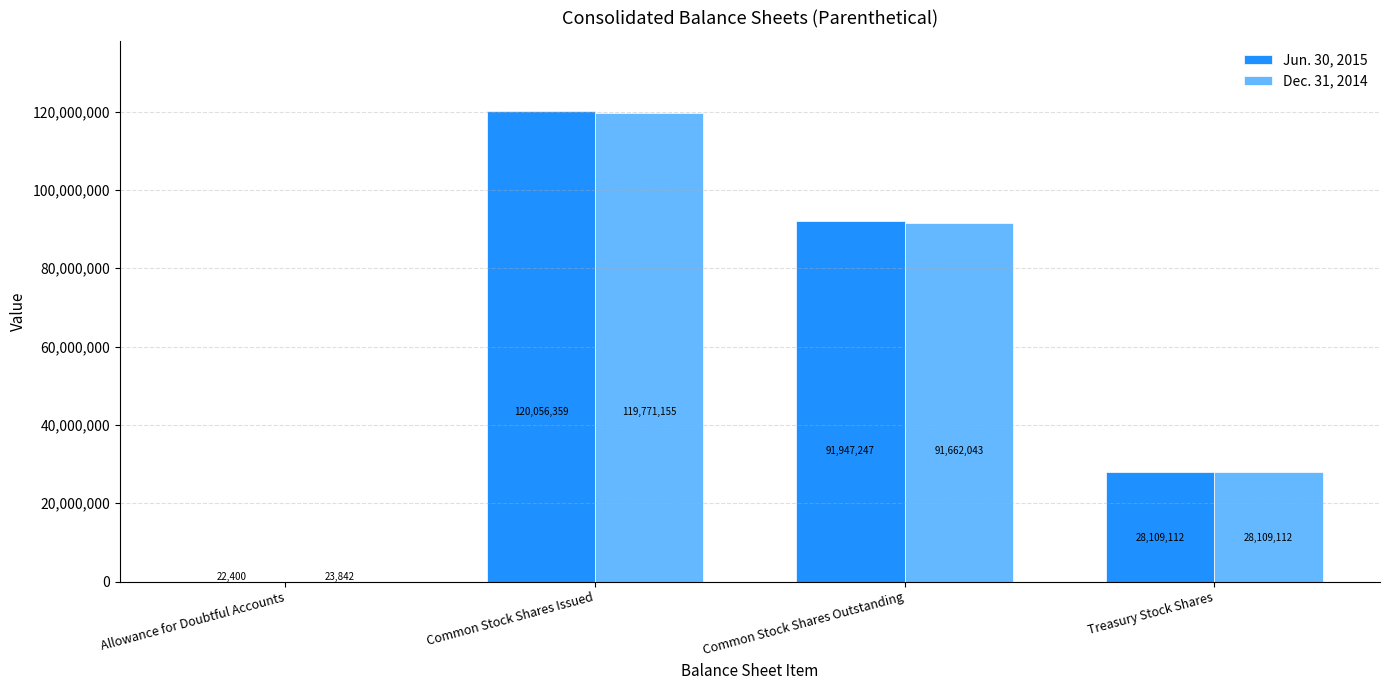

At which category is the sum across all series the highest?

Common Stock Shares Issued